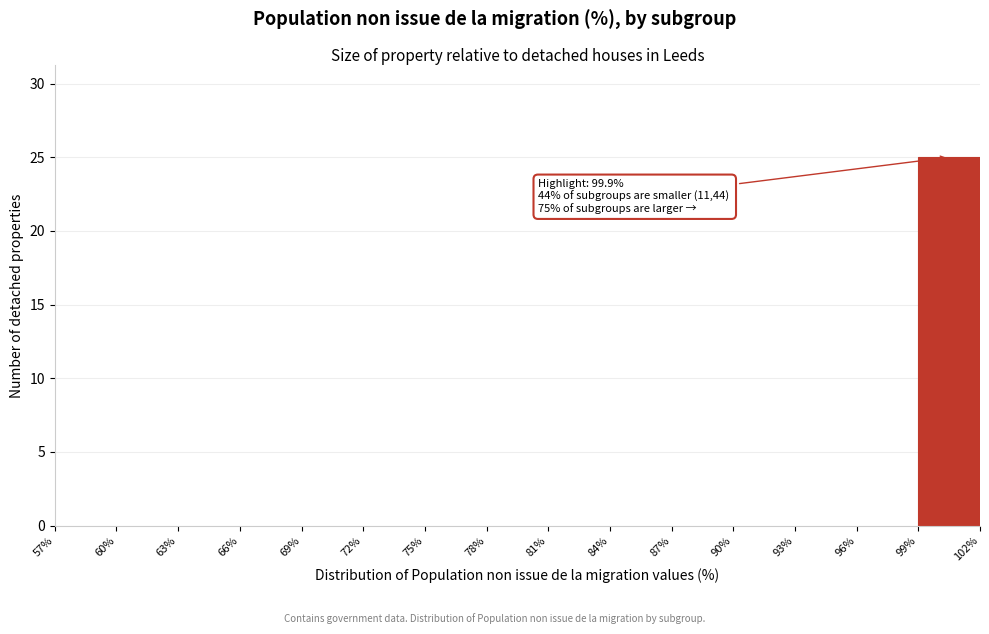

Over which range of the x-axis is the bar tallest?

99% to 102%